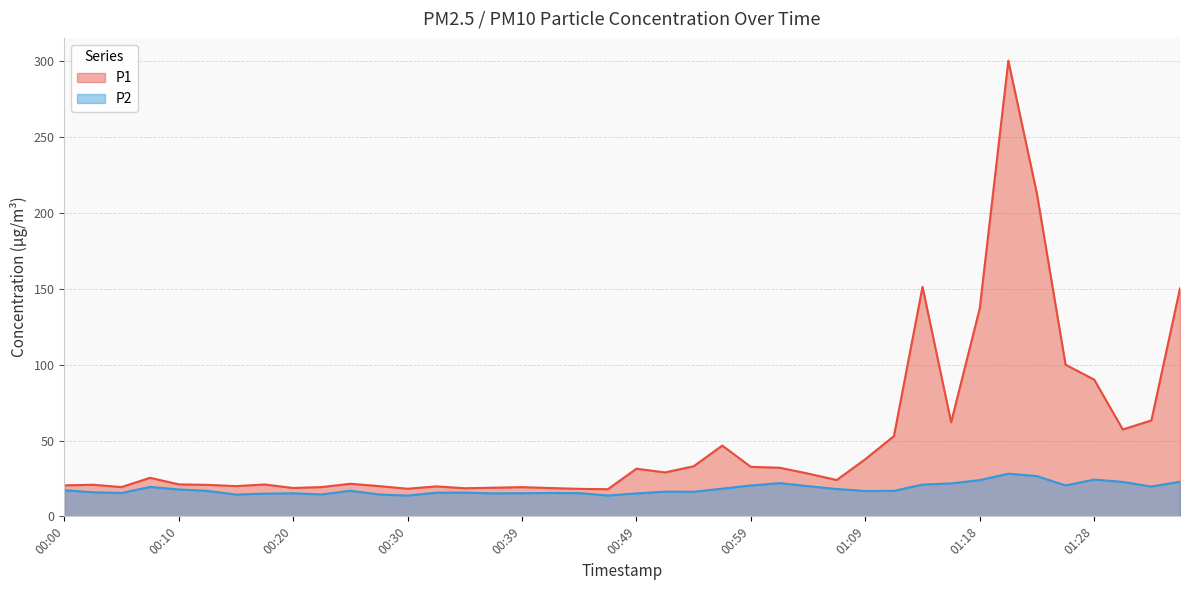

What is the lowest value of the P2 series?

13.7